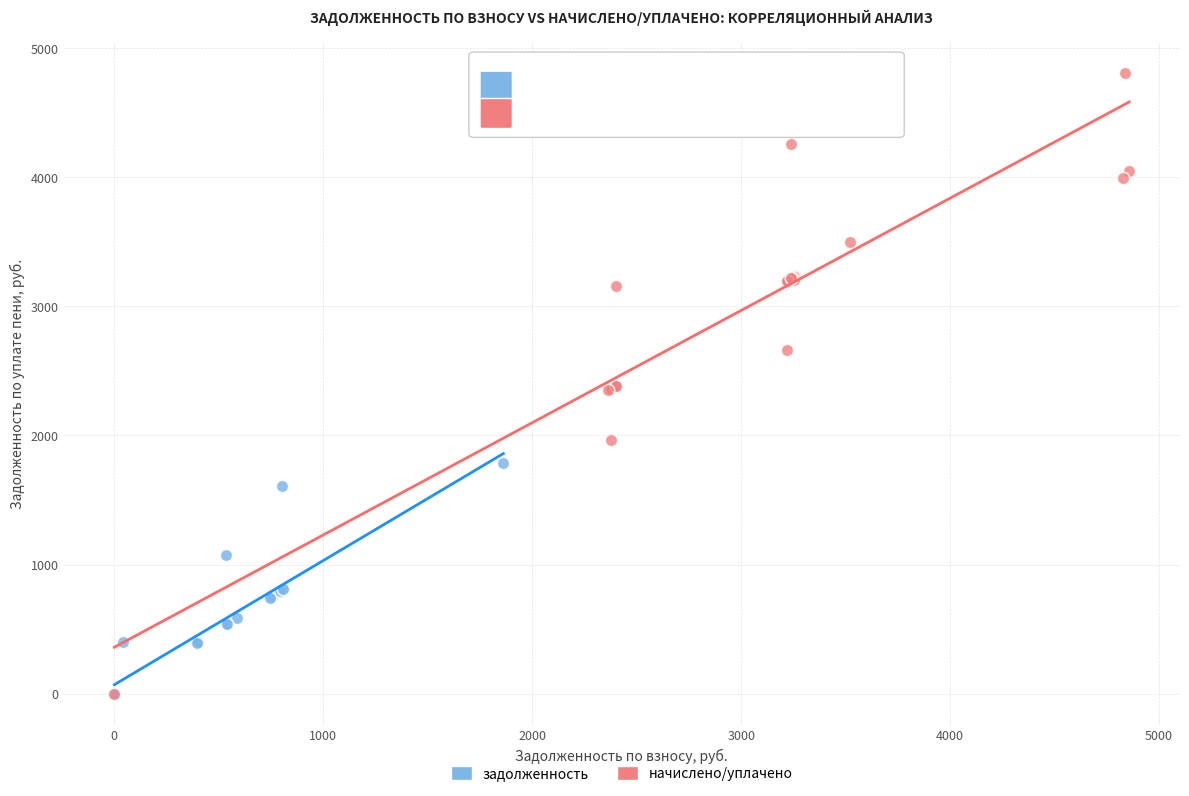

What are all the series names shown in the legend?

задолженность, начислено/уплачено